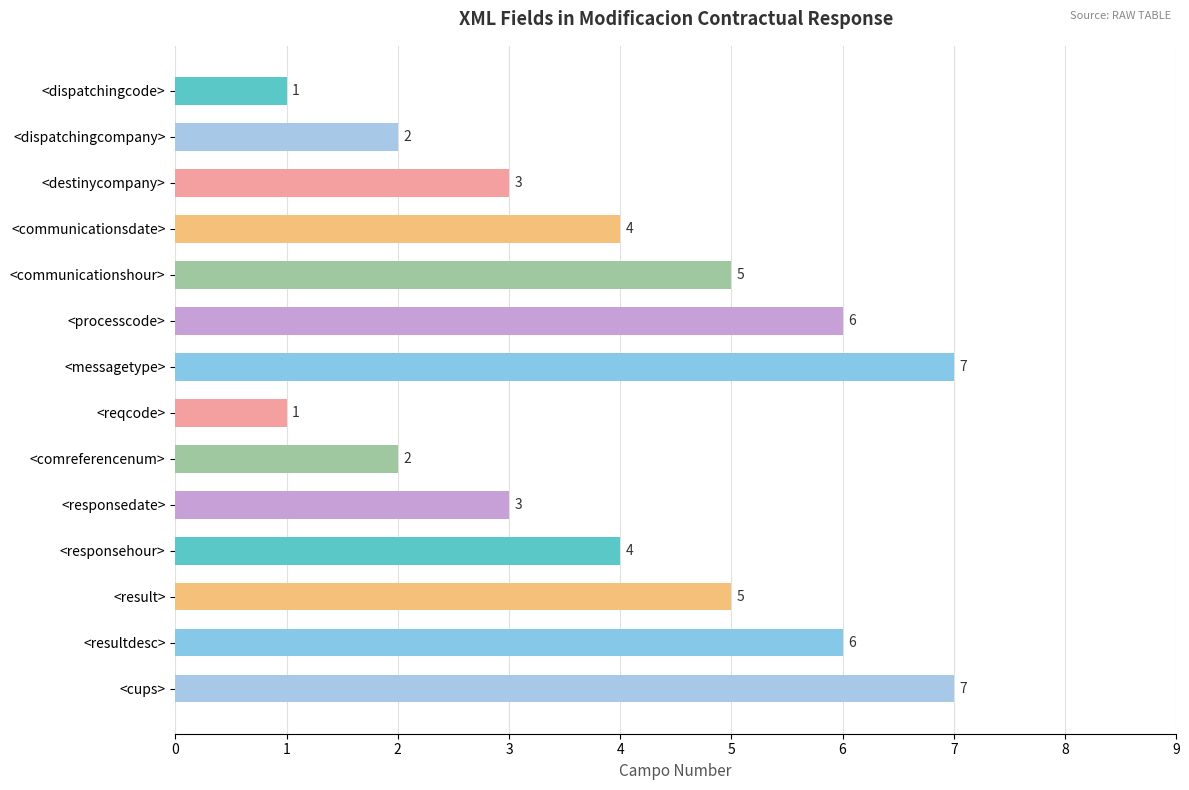

The chart shows a value of 10 at <cups>. True or false?

False